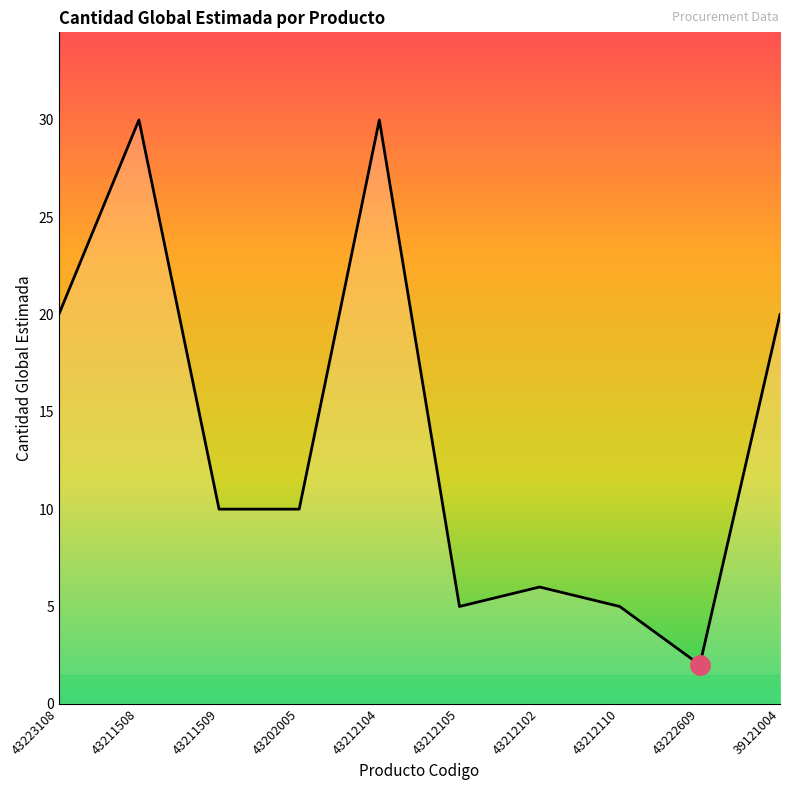

The chart shows a value of 20 at 43223108. True or false?

True